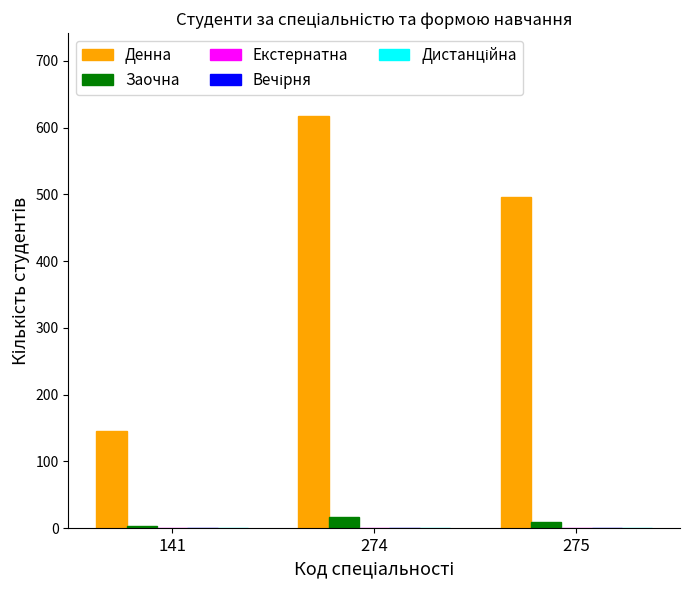

Which series has the largest total across all categories?

Денна